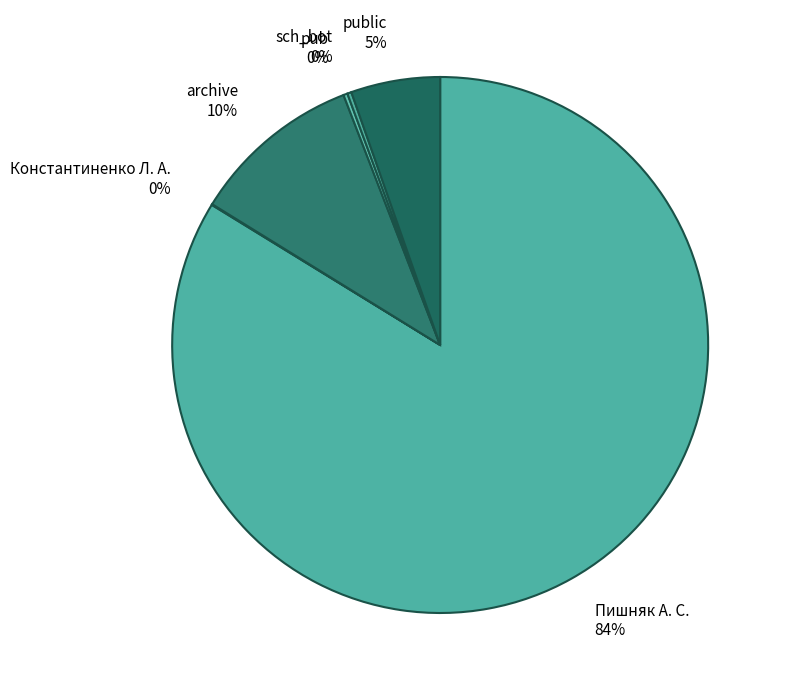

To the nearest percent, what is the average slice percentage?

17%